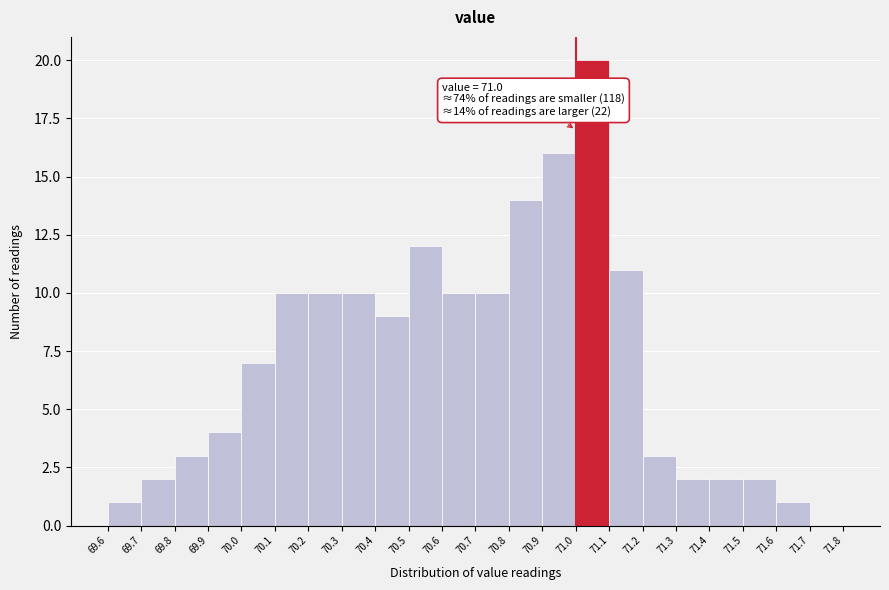

Which range on the x-axis has the tallest bar?

71.0 to 71.1